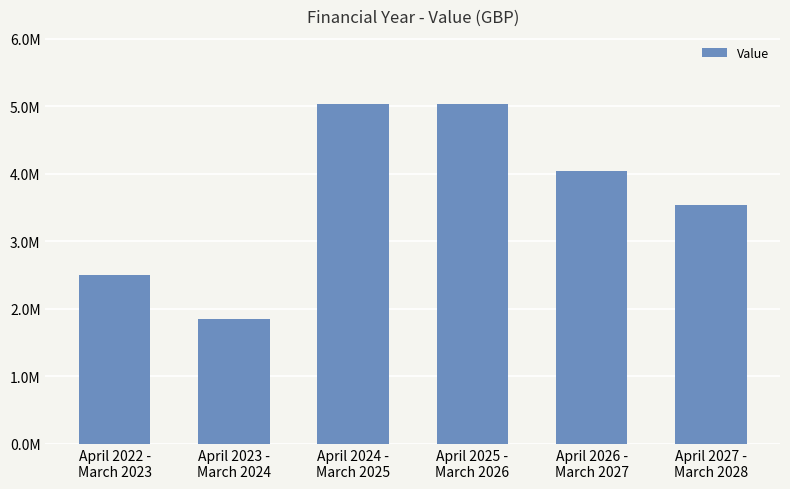

Which label corresponds to the smallest value in the chart?

April 2023 -
March 2024